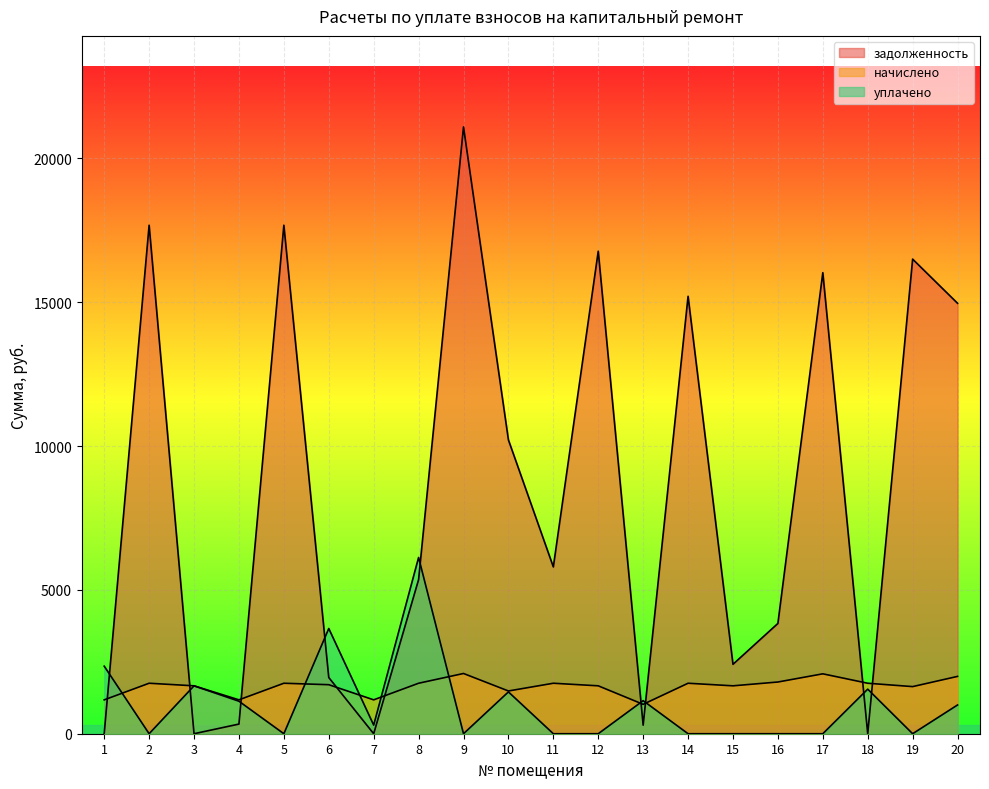

Does the chart display data point markers on the line(s)?

No